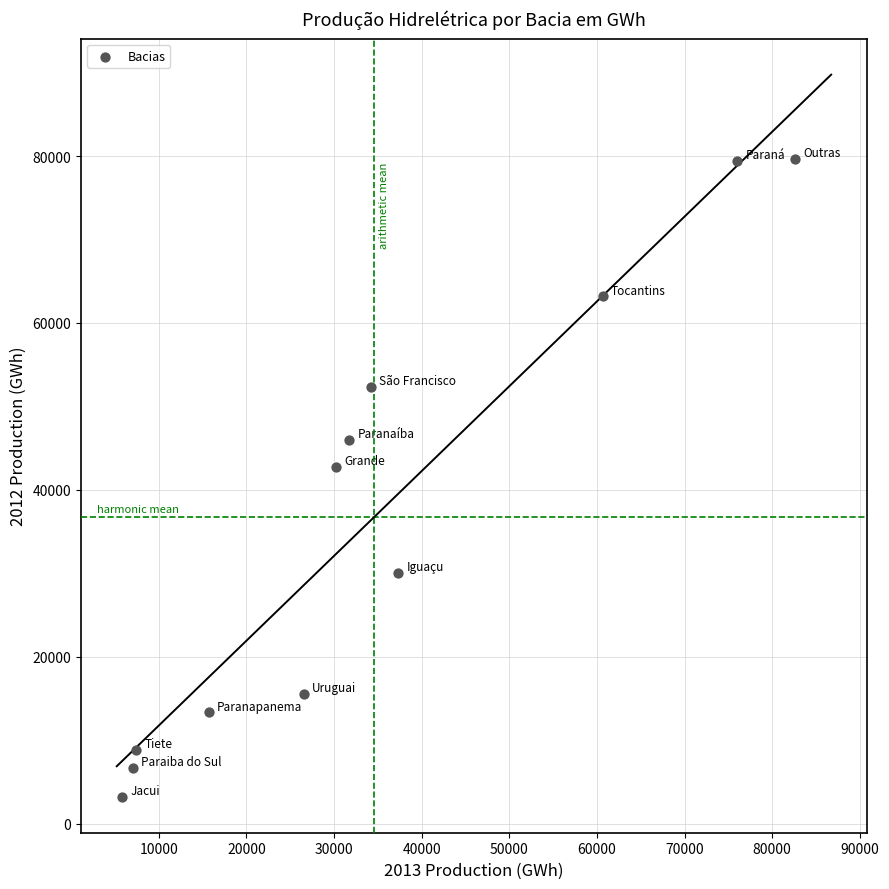

What is the average X value?

34597.5